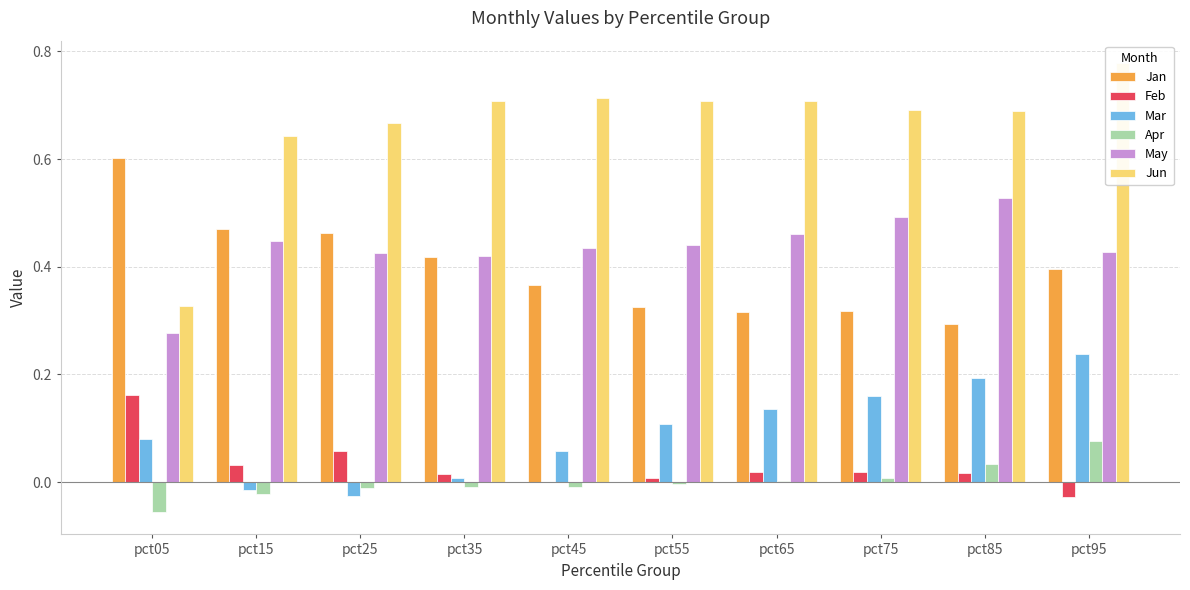

Which has a higher value, pct75 or pct85?

pct75